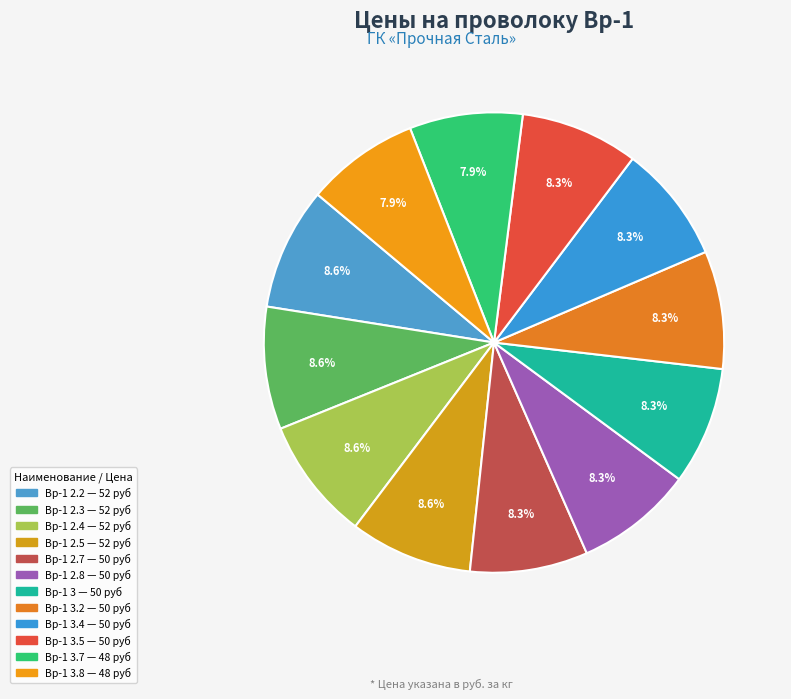

Is there any slice that represents more than half of the pie?

No